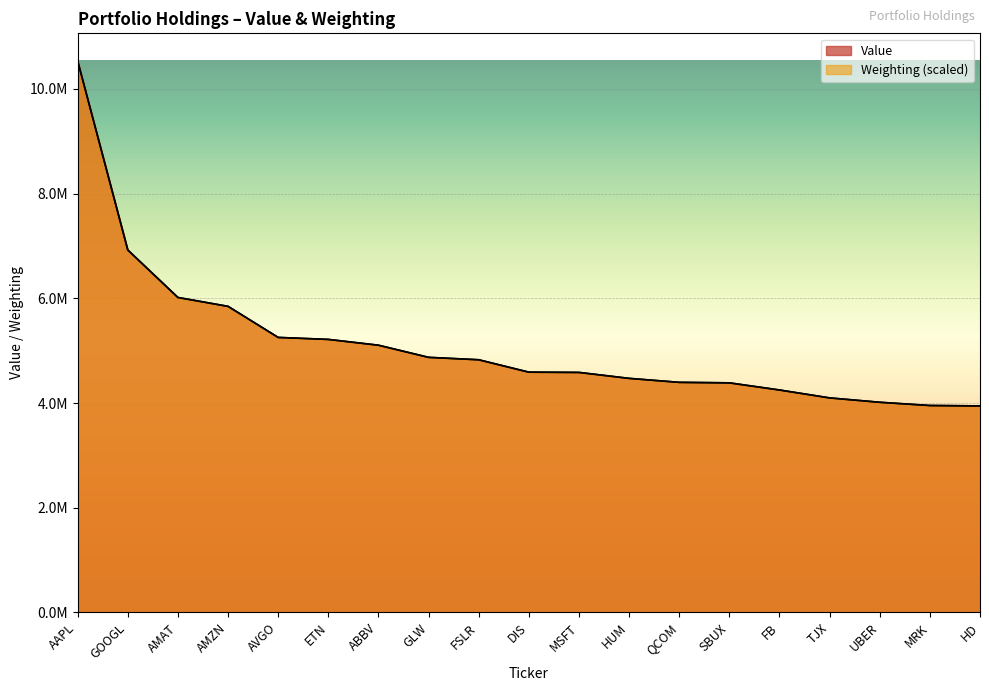

Rank the series by their average value, from lowest to highest.

Weighting, Value